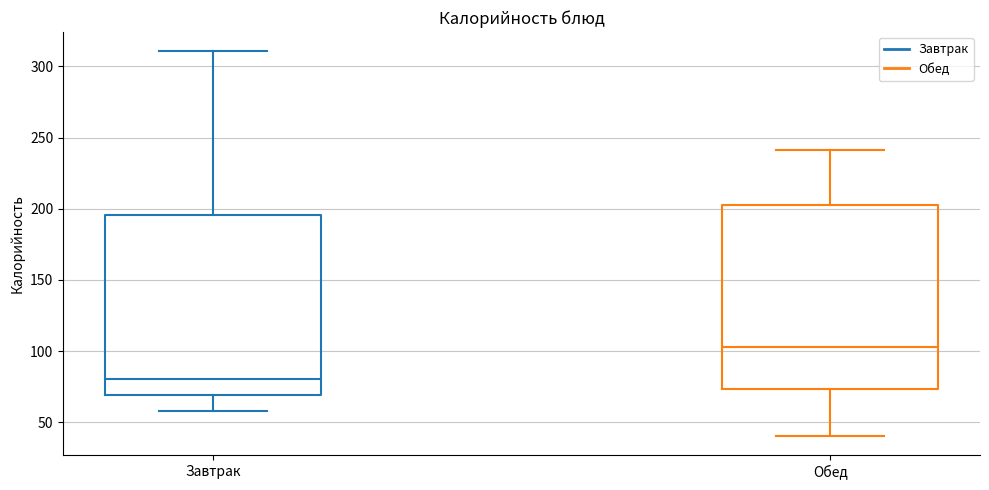

Reading left to right, transcribe this box plot: for each box, give where its median line is, the range the box spans, and where its two whiskers end, as read against the y-axis. The values are not printed on the chart, so give them approximately, as read against the axis.

Завтрак: median 80, box 70 to 195, whiskers 60 to 310
Обед: median 105, box 75 to 205, whiskers 40 to 240